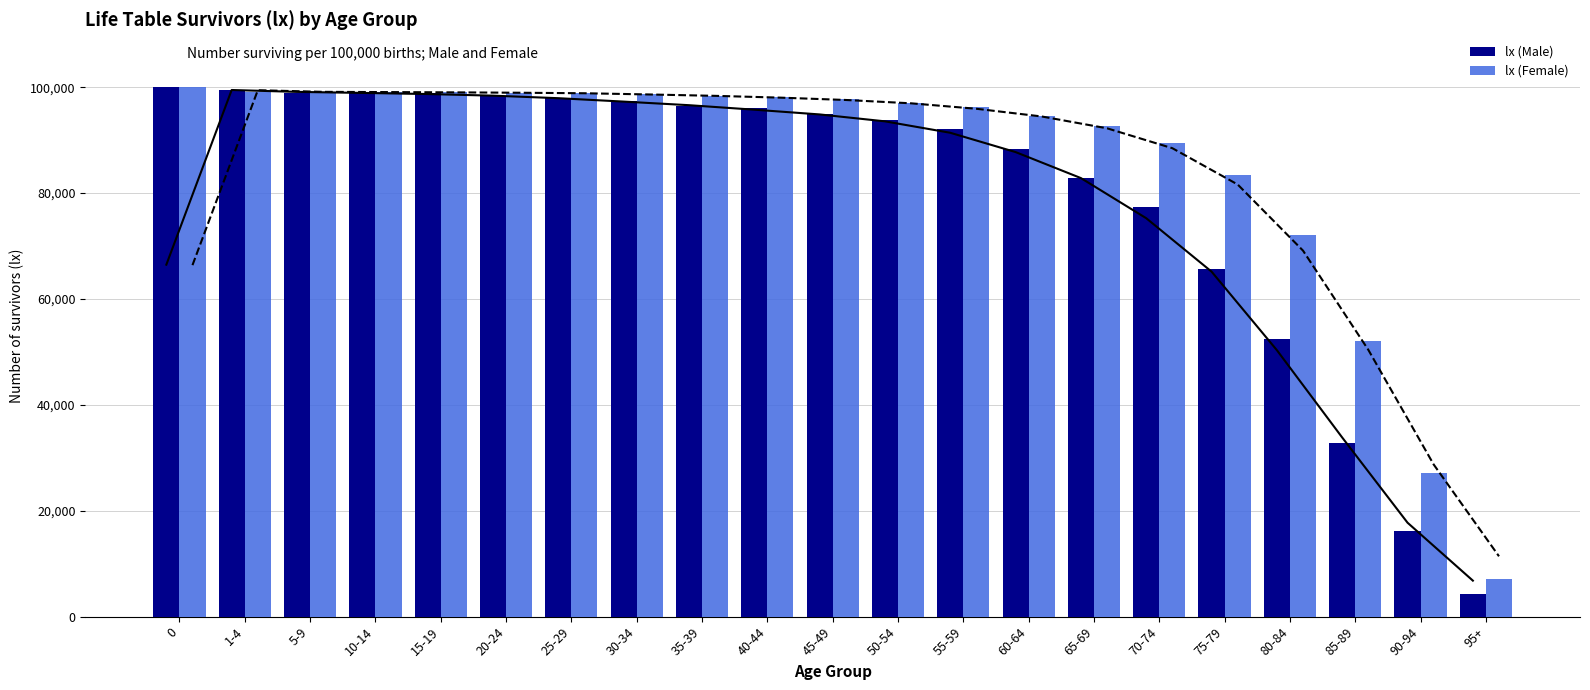

Which series has the largest total across all categories?

lx (Female)